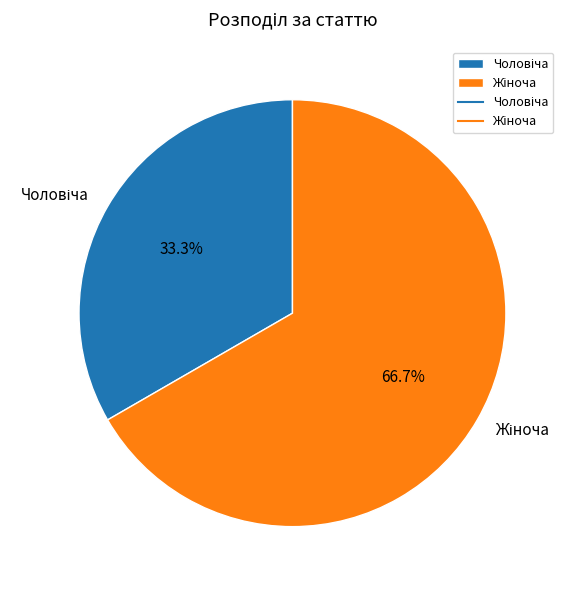

Which category accounts for the majority?

Жіноча